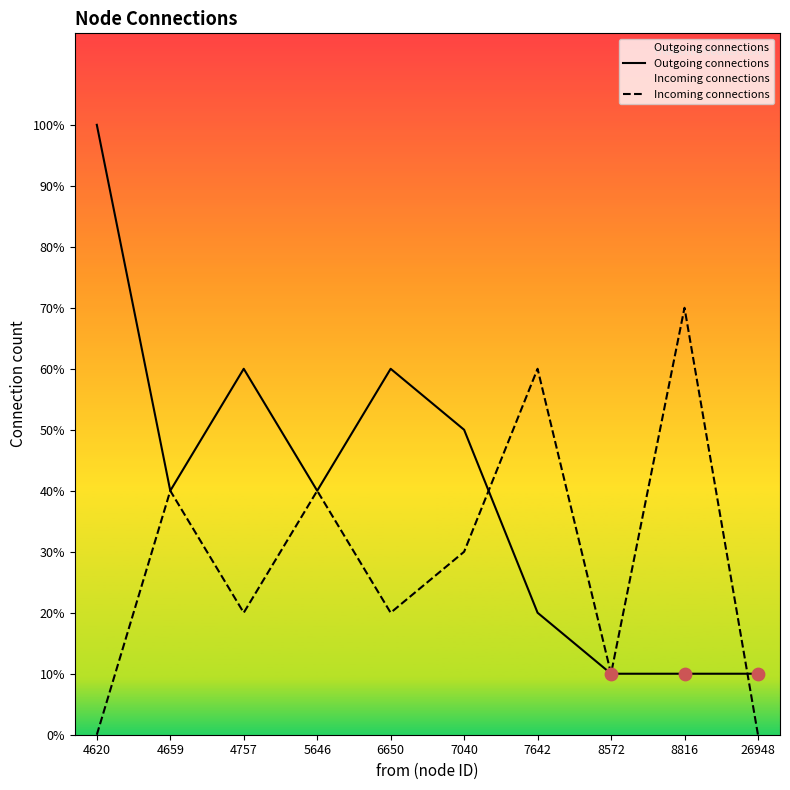

Which series has the largest total across all categories?

Outgoing connections